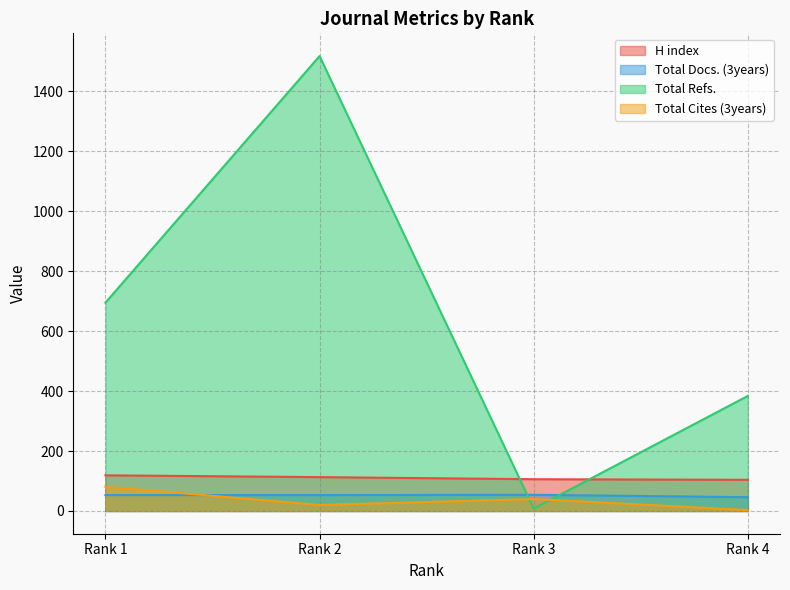

List the labels in order of Total Cites (3years) value, largest first.

Rank 1, Rank 3, Rank 2, Rank 4